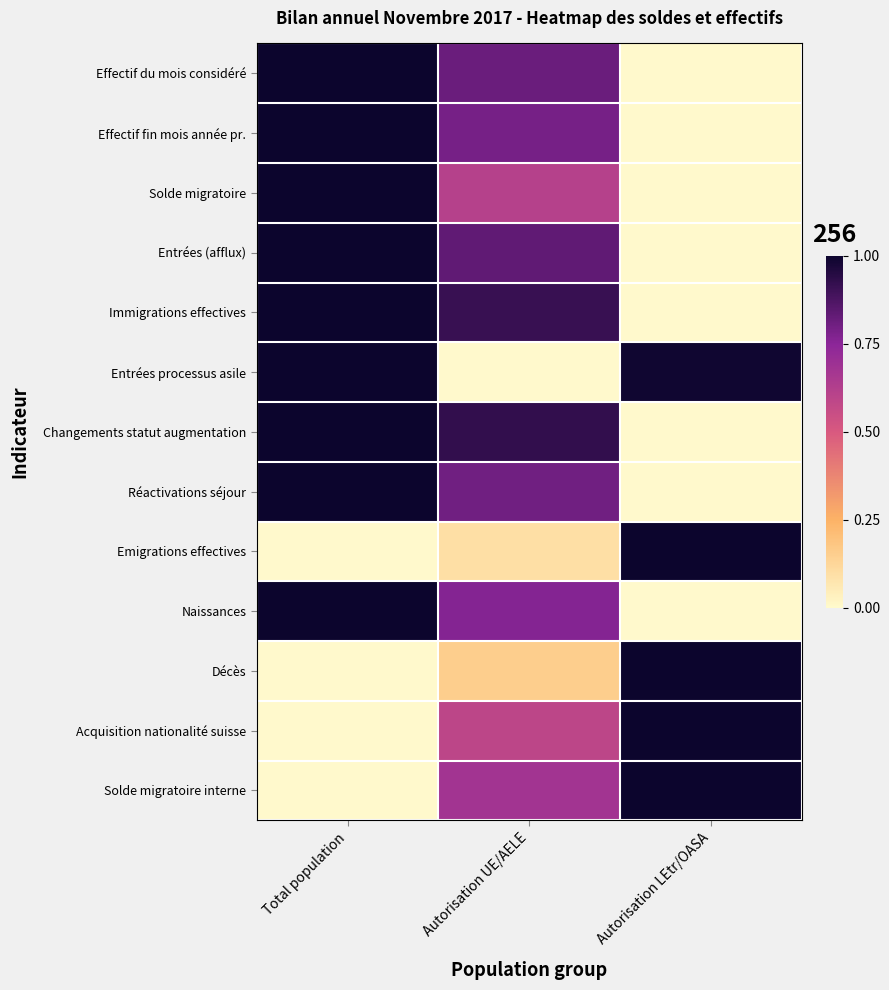

Reading right to left, what are all the values shown in this chart?

Effectif du mois considéré: Autorisation LEtr/OASA=0.0	Autorisation UE/AELE=0.8	Total population=1.0
Effectif fin mois année pr.: Autorisation LEtr/OASA=0.0	Autorisation UE/AELE=0.8	Total population=1.0
Solde migratoire: Autorisation LEtr/OASA=0.0	Autorisation UE/AELE=0.6	Total population=1.0
Entrées (afflux): Autorisation LEtr/OASA=0.0	Autorisation UE/AELE=0.8	Total population=1.0
Immigrations effectives: Autorisation LEtr/OASA=0.0	Autorisation UE/AELE=0.9	Total population=1.0
Entrées processus asile: Autorisation LEtr/OASA=1.0	Autorisation UE/AELE=0.0	Total population=1.0
Changements statut augmentation: Autorisation LEtr/OASA=0.0	Autorisation UE/AELE=0.9	Total population=1.0
Réactivations séjour: Autorisation LEtr/OASA=0.0	Autorisation UE/AELE=0.8	Total population=1.0
Emigrations effectives: Autorisation LEtr/OASA=1.0	Autorisation UE/AELE=0.1	Total population=0.0
Naissances: Autorisation LEtr/OASA=0.0	Autorisation UE/AELE=0.8	Total population=1.0
Décès: Autorisation LEtr/OASA=1.0	Autorisation UE/AELE=0.2	Total population=0.0
Acquisition nationalité suisse: Autorisation LEtr/OASA=1.0	Autorisation UE/AELE=0.6	Total population=0.0
Solde migratoire interne: Autorisation LEtr/OASA=1.0	Autorisation UE/AELE=0.7	Total population=0.0